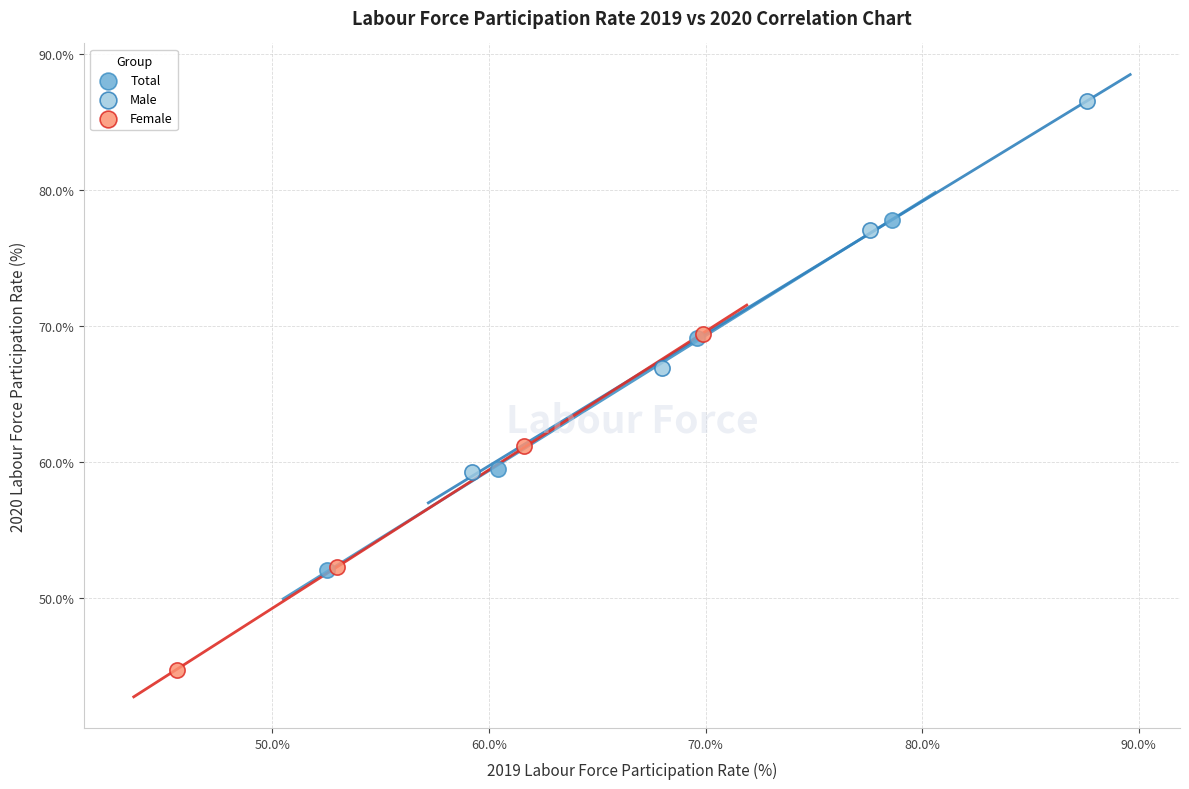

Which series contains the highest Y value?

Male